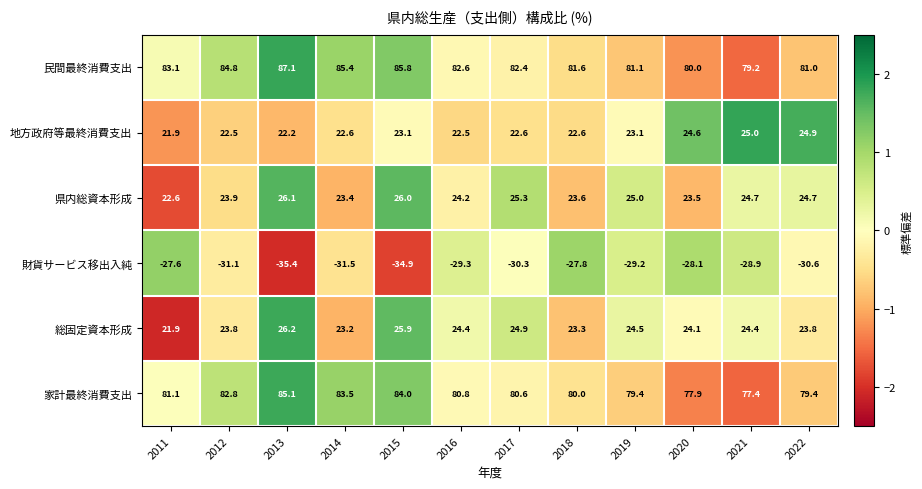

Which series has the largest total across all categories?

民間最終消費支出